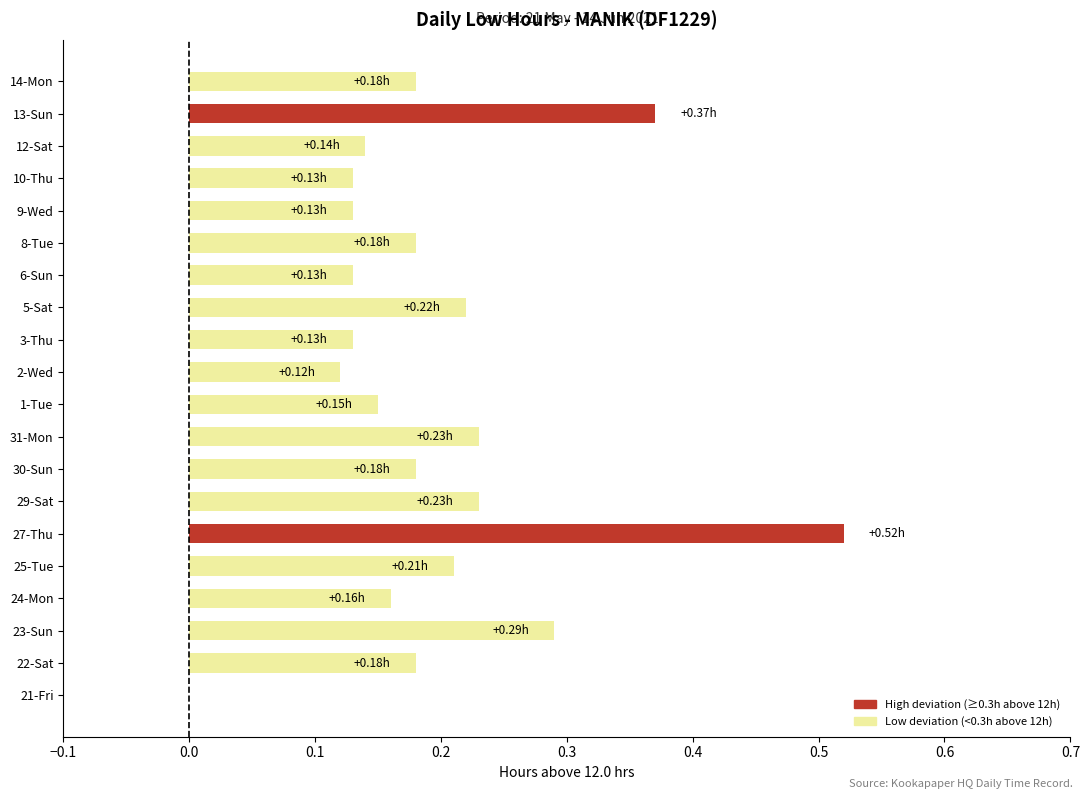

Are the bars horizontal?

Yes